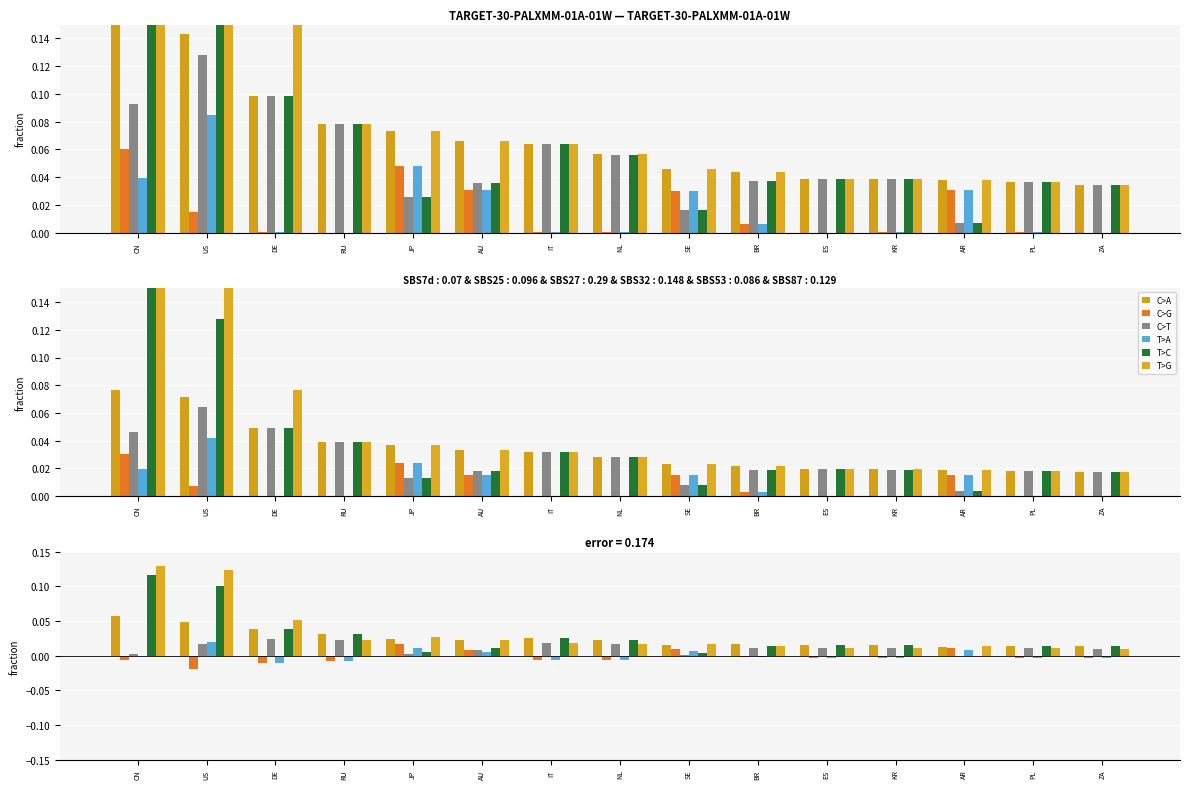

What is the label of the 14th bar from the right?

US